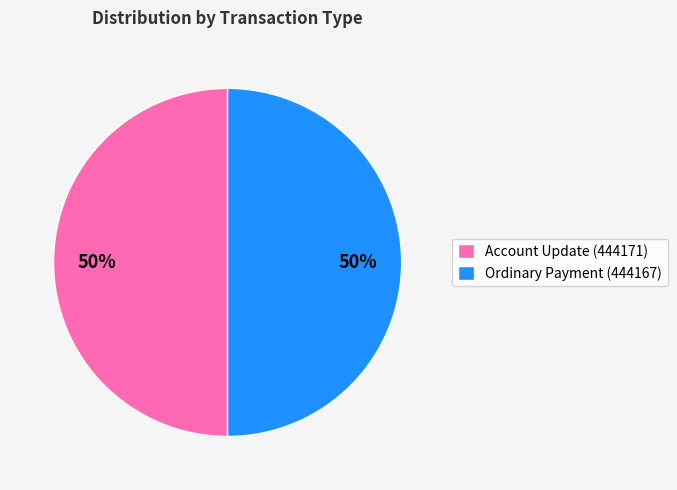

Is the sum of Ordinary Payment (444167) and Account Update (444171) greater than half?

Yes